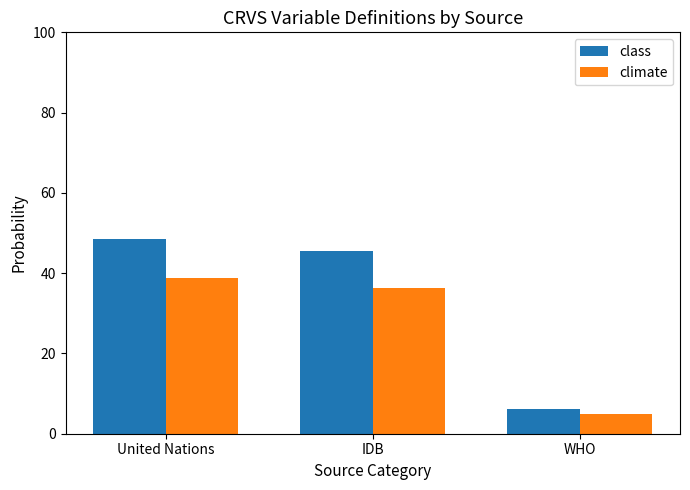

How many groups of bars are there?

3